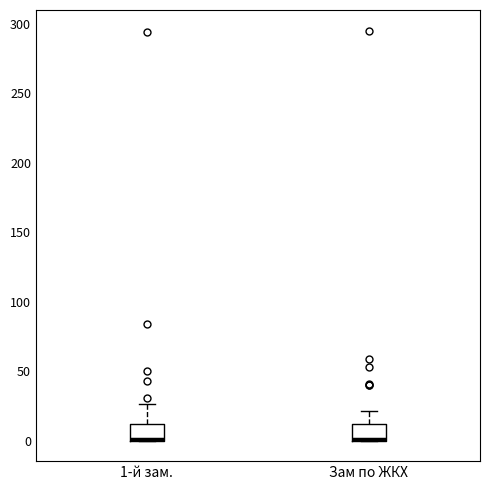

Where does the upper whisker of the box for Зам по ЖКХ end on the y-axis? The values are not printed on the chart, so give them approximately, as read against the axis.

20